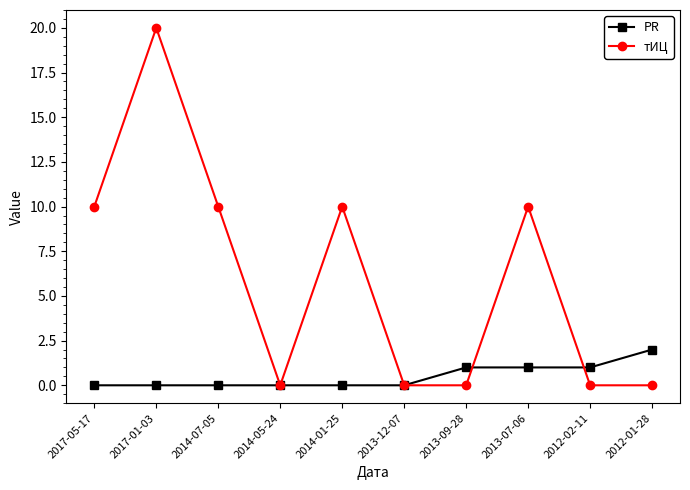

True or false: PR and тИЦ cross at least once.

True